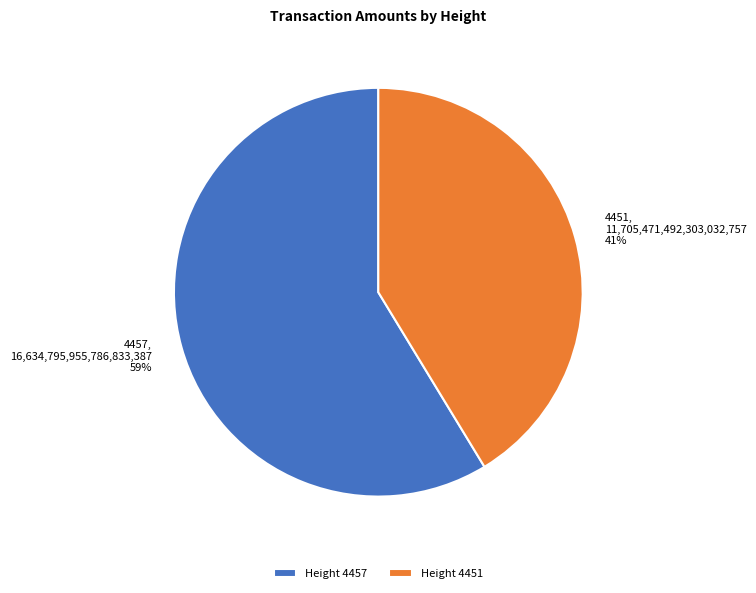

Does 4457 represent more than half of the total?

Yes